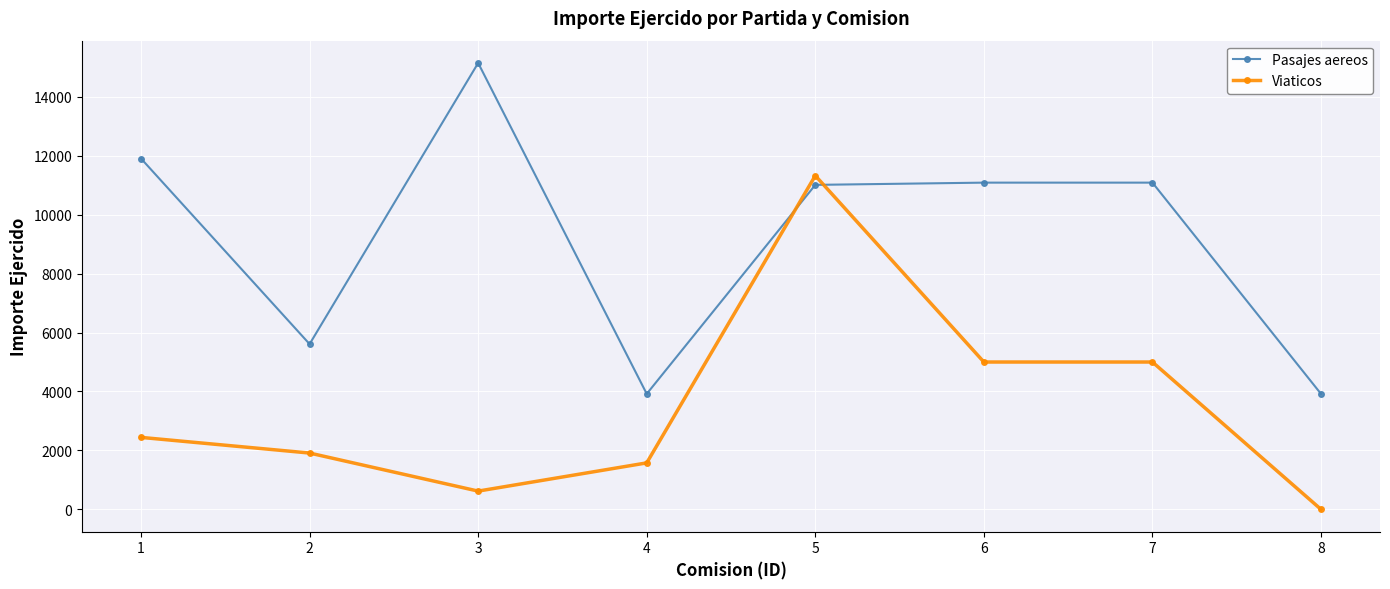

Read the Viaticos value at 1.

2442.5